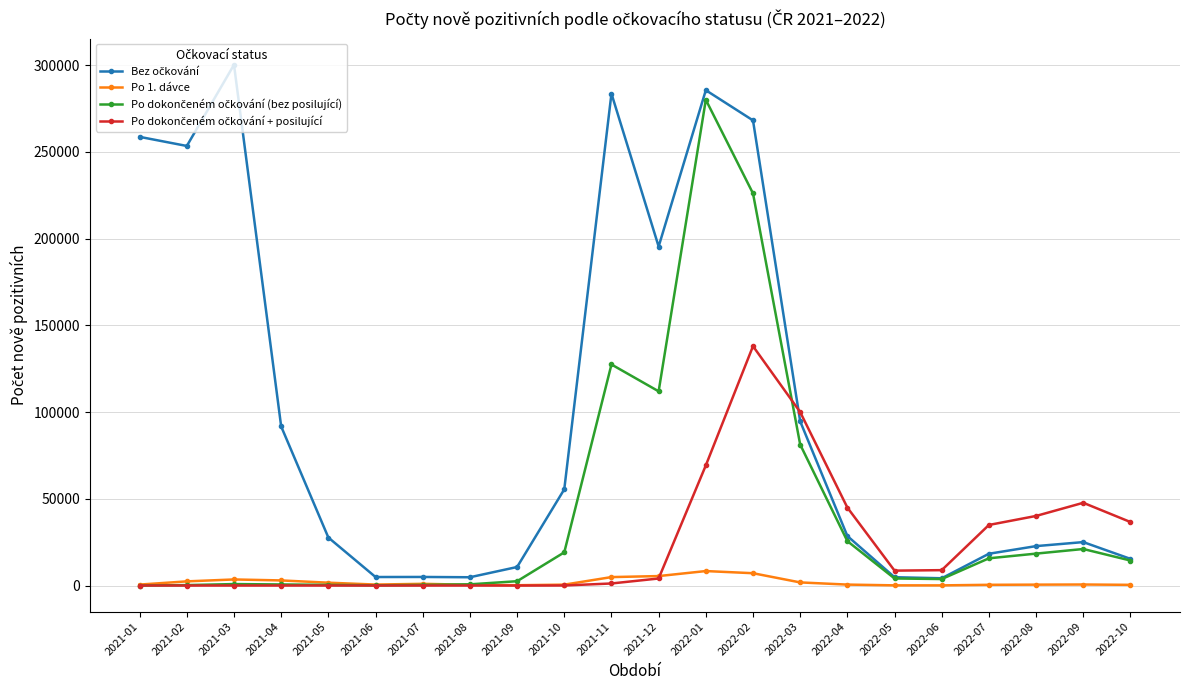

What is the label of the 6th point from the right?

2022-05